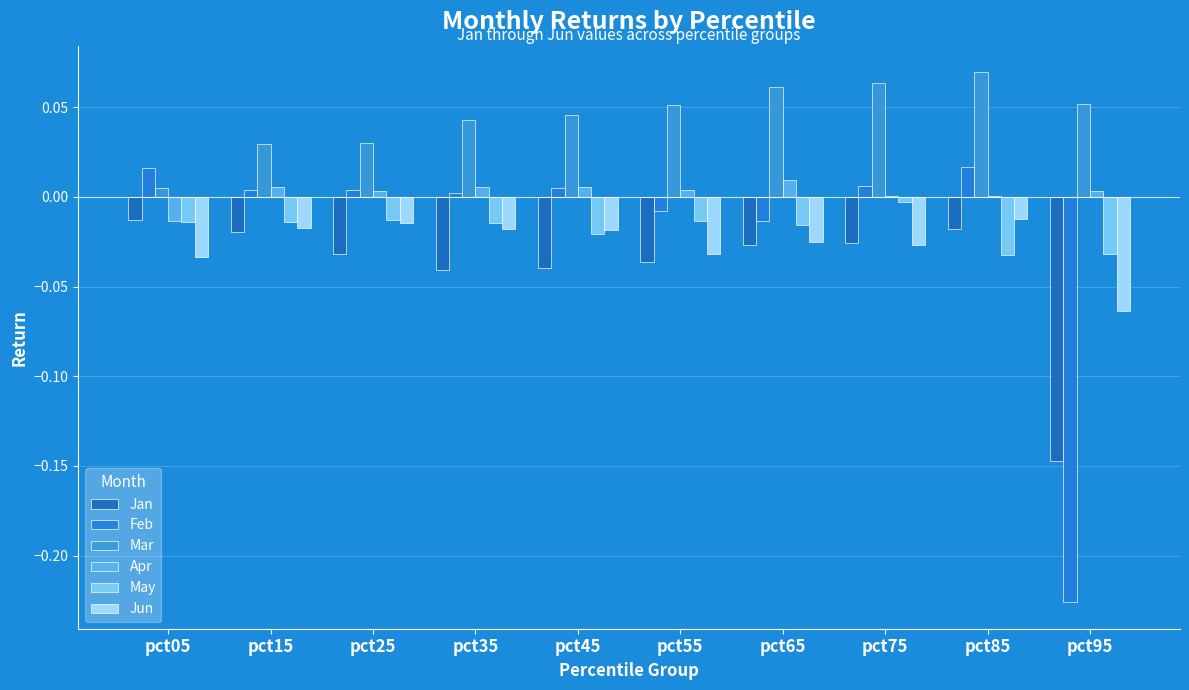

Reading left to right, transcribe all the data shown in this chart.

Jan: pct05=-0.0	pct15=-0.0	pct25=-0.0	pct35=-0.0	pct45=-0.0	pct55=-0.0	pct65=-0.0	pct75=-0.0	pct85=-0.0	pct95=-0.1
Feb: pct05=0.0	pct15=0.0	pct25=0.0	pct35=0.0	pct45=0.0	pct55=-0.0	pct65=-0.0	pct75=0.0	pct85=0.0	pct95=-0.2
Mar: pct05=0.0	pct15=0.0	pct25=0.0	pct35=0.0	pct45=0.0	pct55=0.1	pct65=0.1	pct75=0.1	pct85=0.1	pct95=0.1
Apr: pct05=-0.0	pct15=0.0	pct25=0.0	pct35=0.0	pct45=0.0	pct55=0.0	pct65=0.0	pct75=0.0	pct85=0.0	pct95=0.0
May: pct05=-0.0	pct15=-0.0	pct25=-0.0	pct35=-0.0	pct45=-0.0	pct55=-0.0	pct65=-0.0	pct75=-0.0	pct85=-0.0	pct95=-0.0
Jun: pct05=-0.0	pct15=-0.0	pct25=-0.0	pct35=-0.0	pct45=-0.0	pct55=-0.0	pct65=-0.0	pct75=-0.0	pct85=-0.0	pct95=-0.1